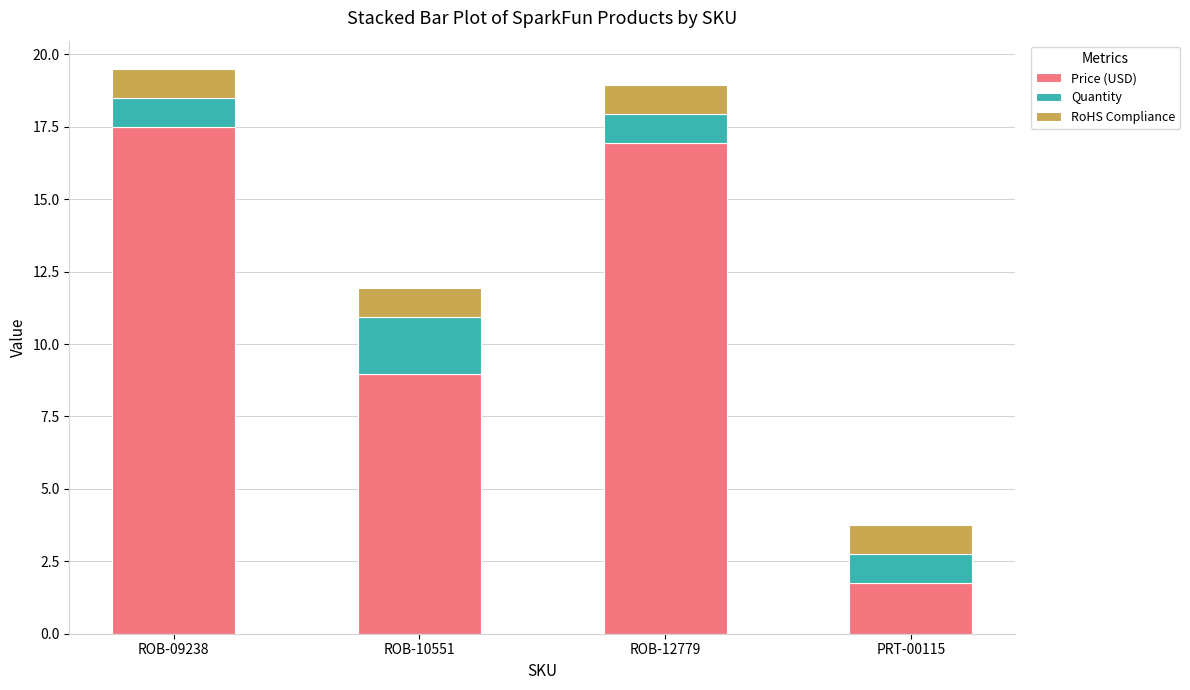

Where does the Price (USD) series first go above 16?

ROB-09238